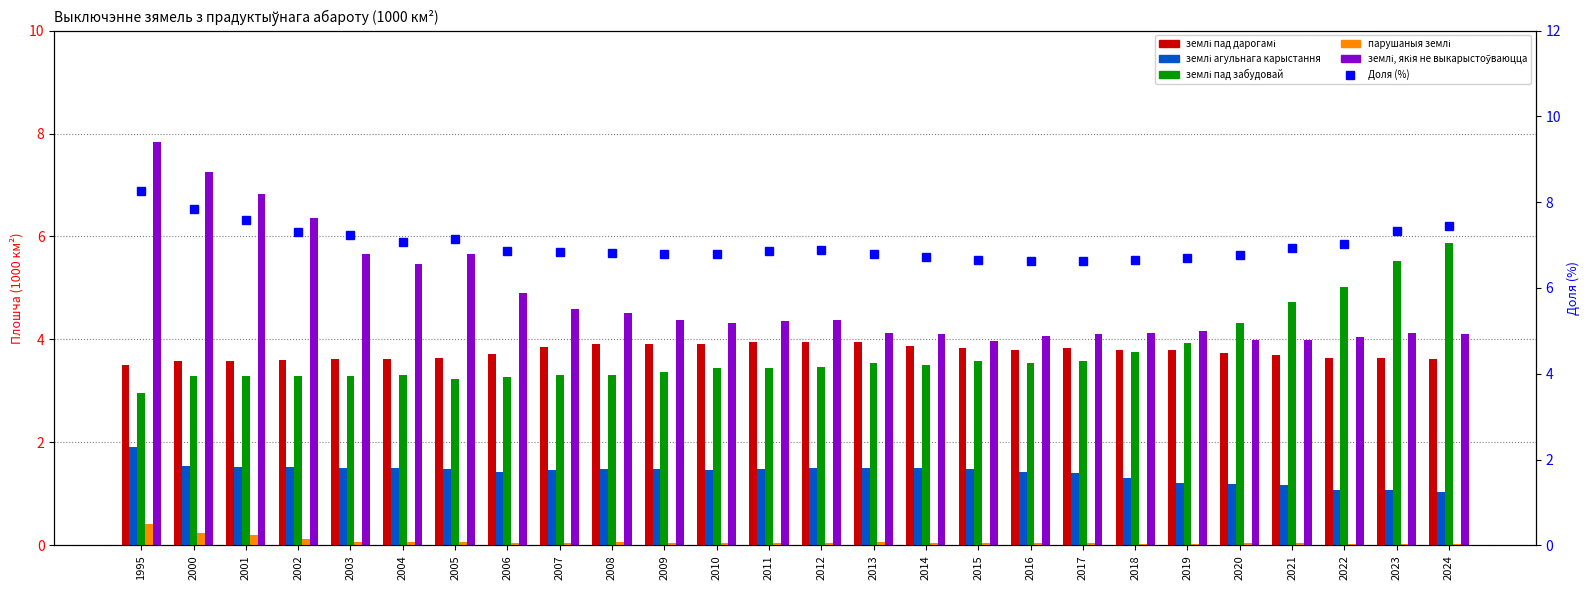

What is the spread (max minus min) of values at 2017?

6.6